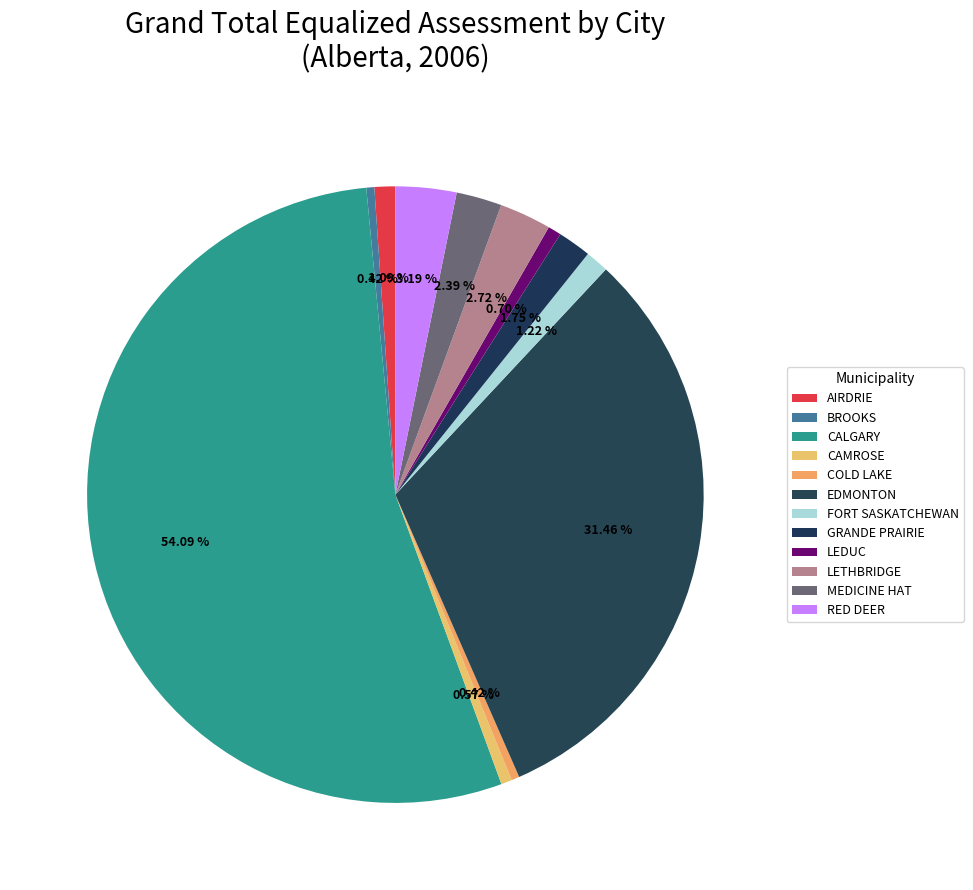

How many segments does this pie chart have?

12